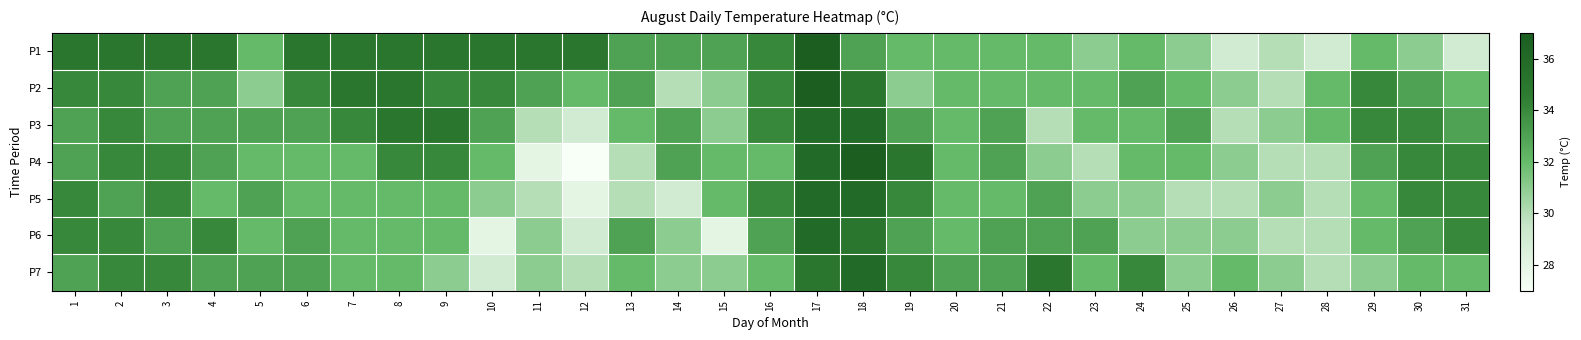

Count the number of categories in the chart.

31